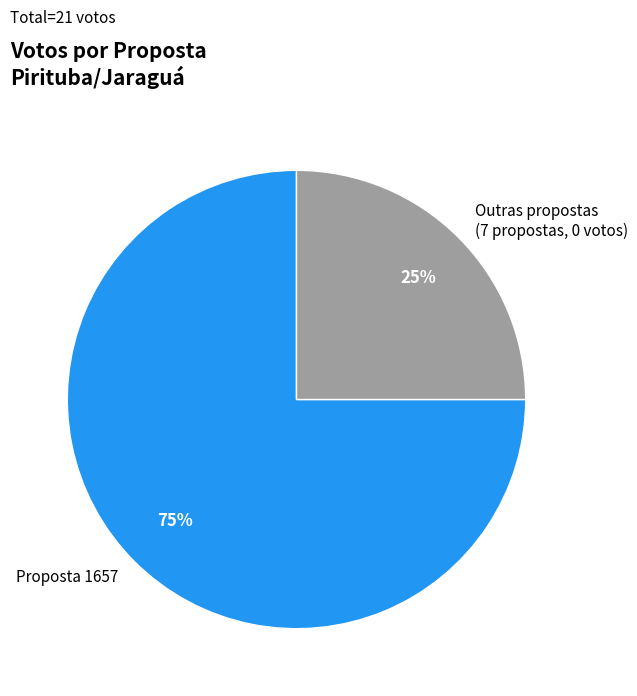

Which category has the smallest portion of the pie?

Outras propostas (7 propostas, 0 votos)